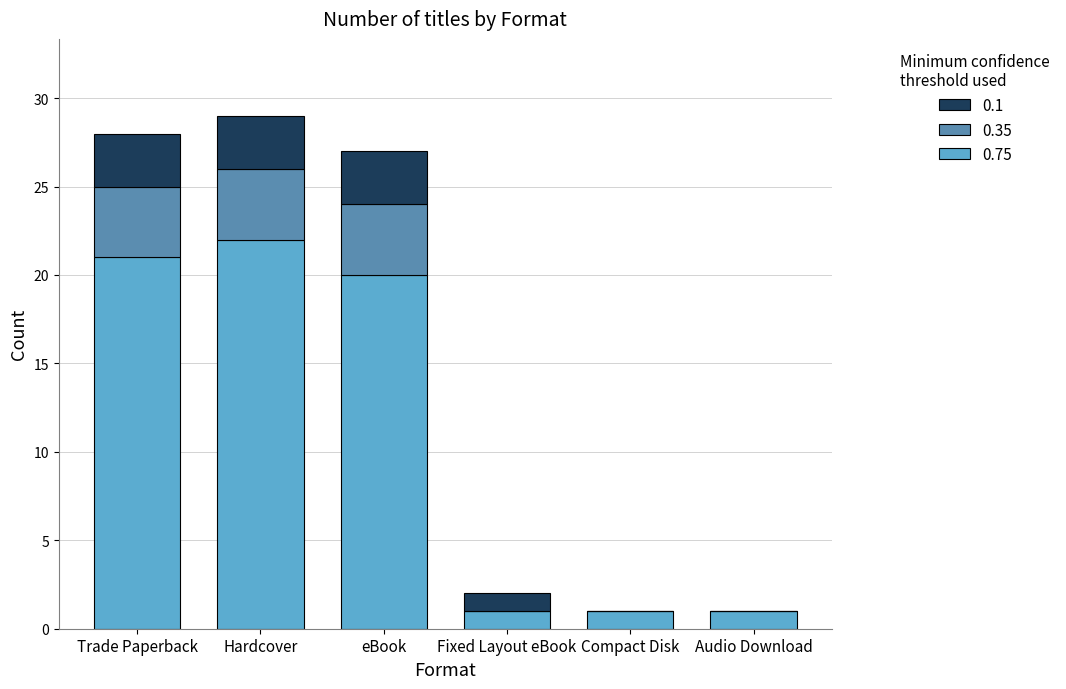

Count the number of categories in the chart.

6